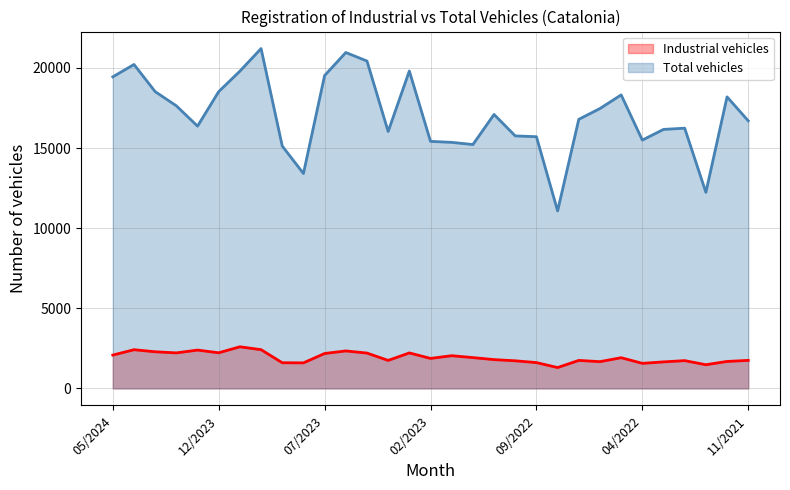

True or false: Industrial vehicles and Total vehicles cross at least once.

False